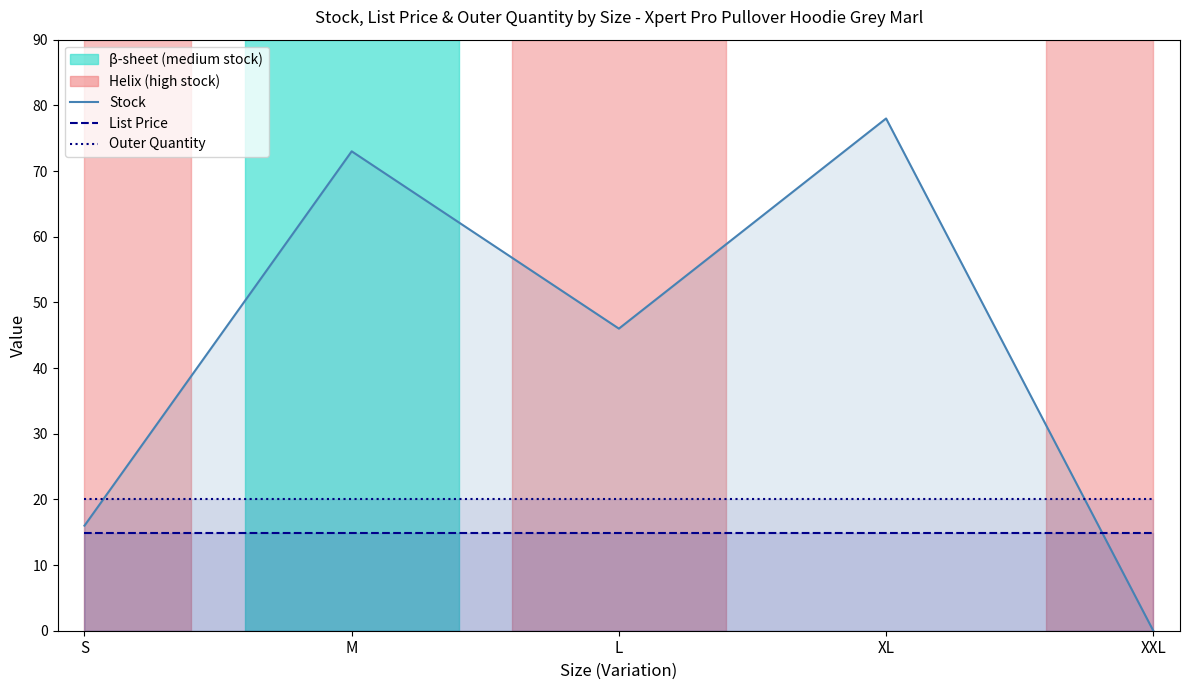

What is the label of the 5th point from the left?

XXL